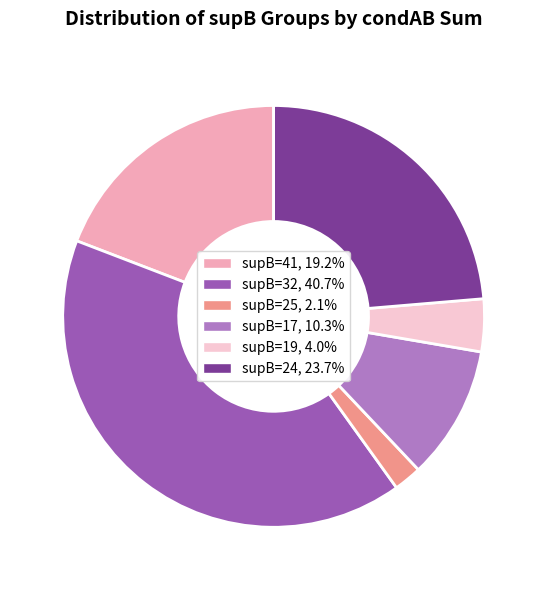

Approximately how many times larger is the value at supB=24, 23.7% compared to supB=25, 2.1%?

11.1